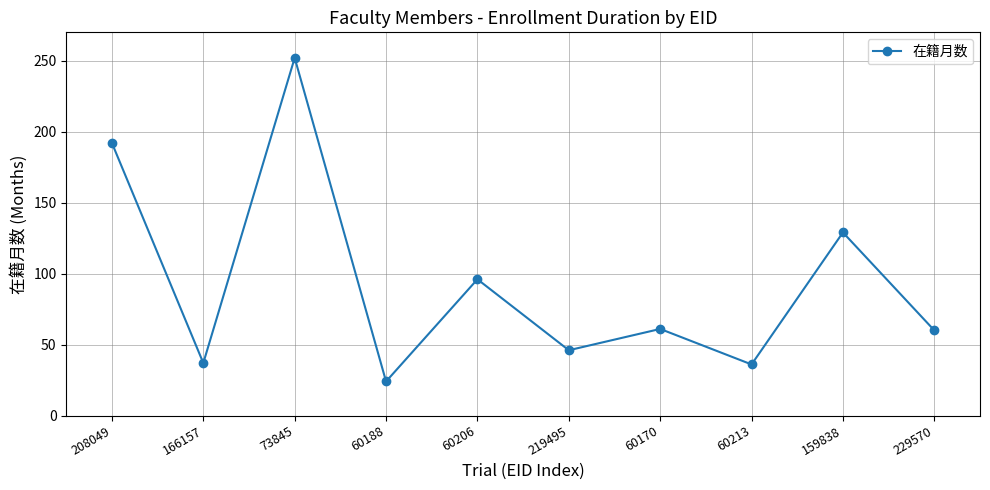

How many interior local peaks (higher than both neighbors) does the data have?

4